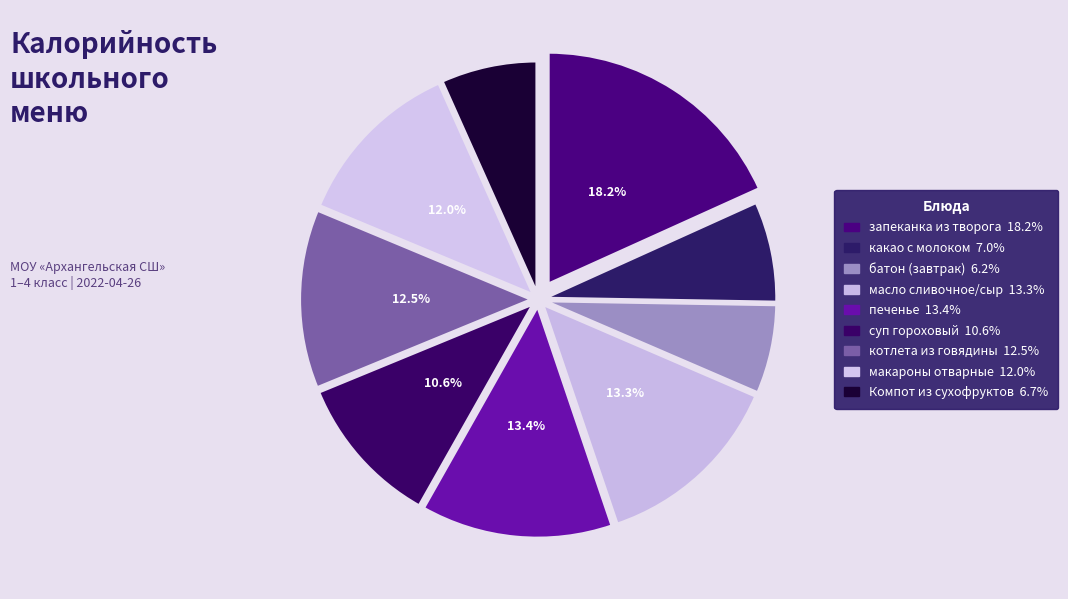

Is печенье the majority of the pie?

No